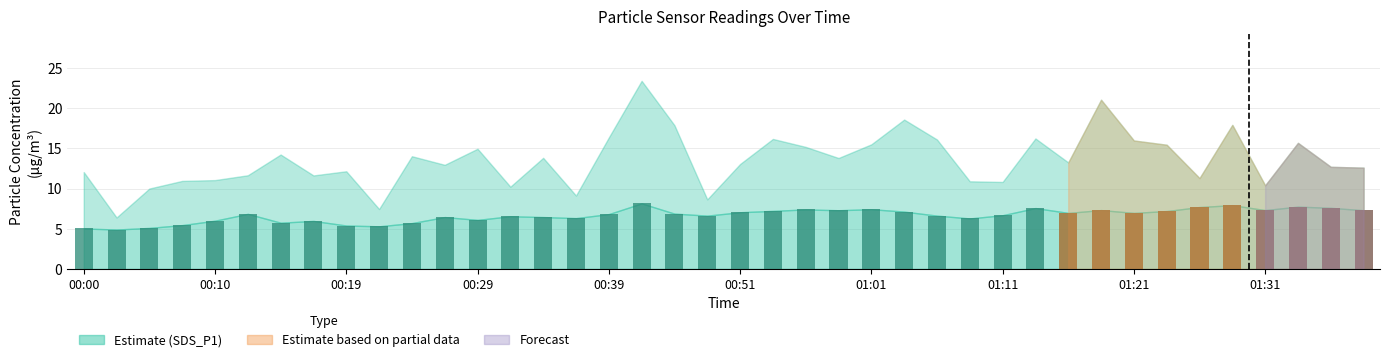

Approximately how many times larger is the value at 01:09 compared to 00:12?

0.9